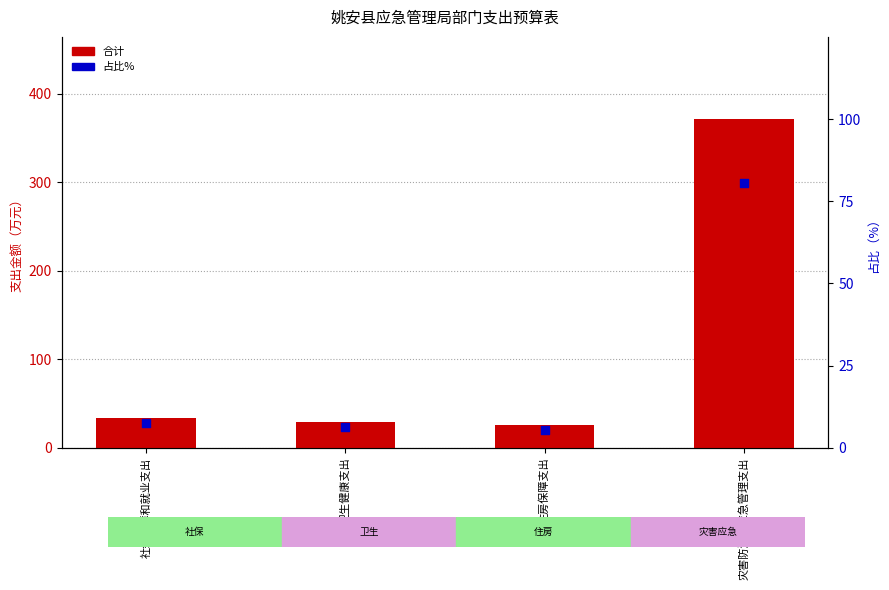

Which series has the largest total across all categories?

合计